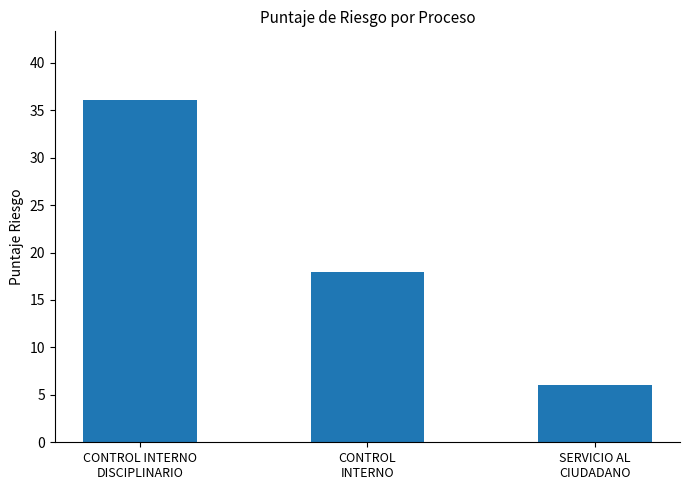

What is the label of the 3rd bar from the left?

SERVICIO AL
CIUDADANO